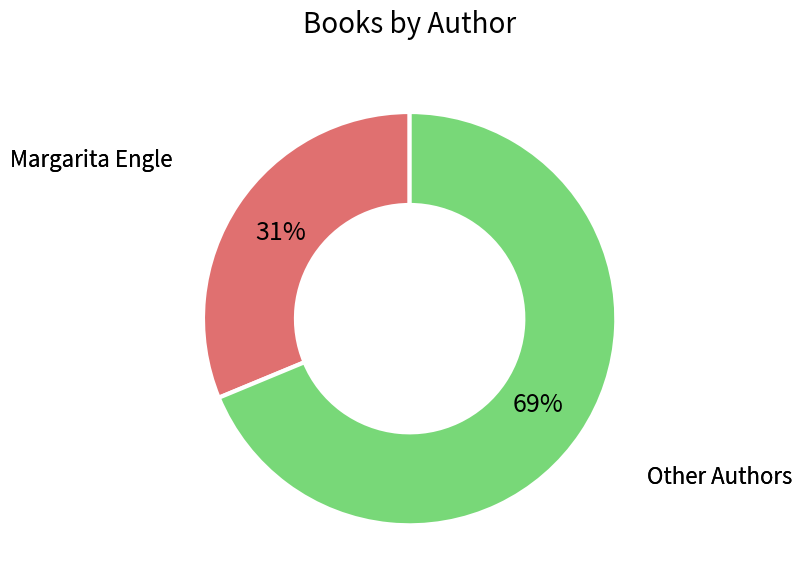

Is there any slice that represents more than half of the pie?

Yes